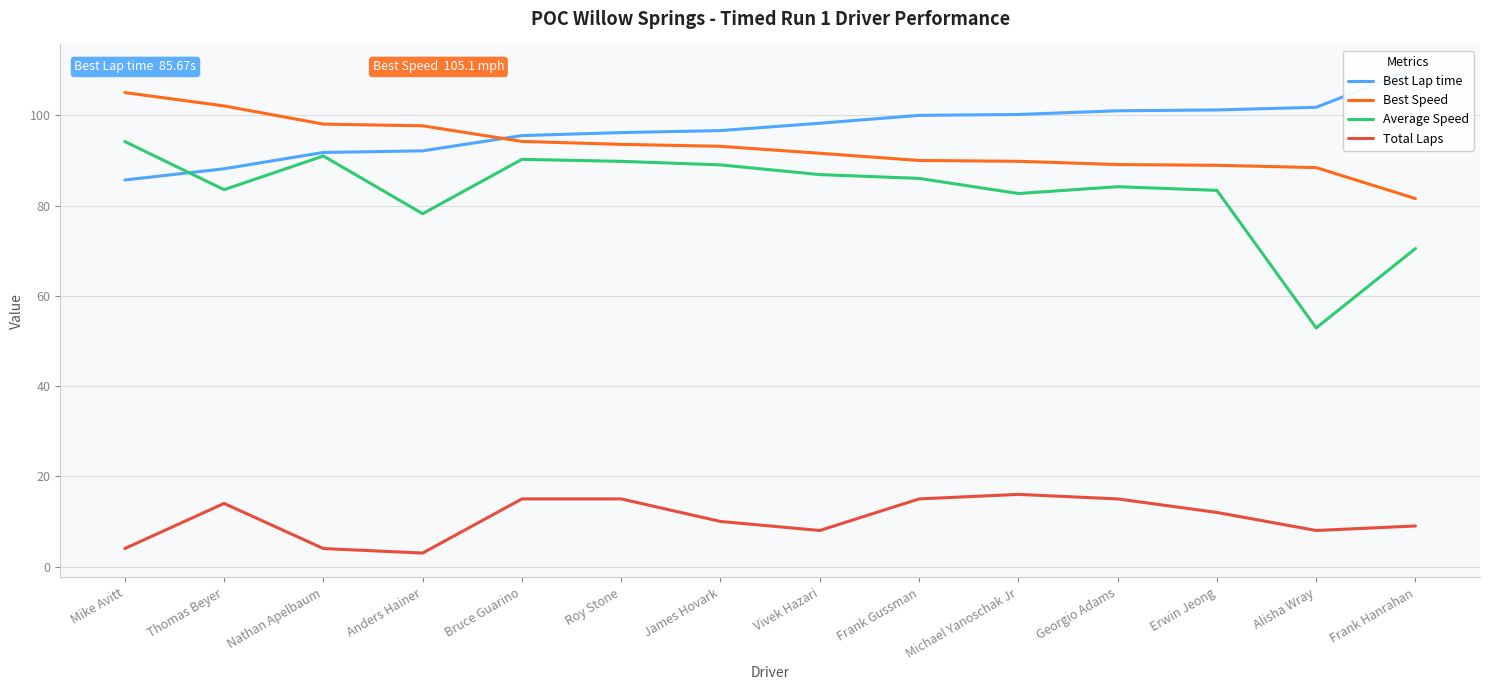

Is this an area chart (filled region under the line)?

No